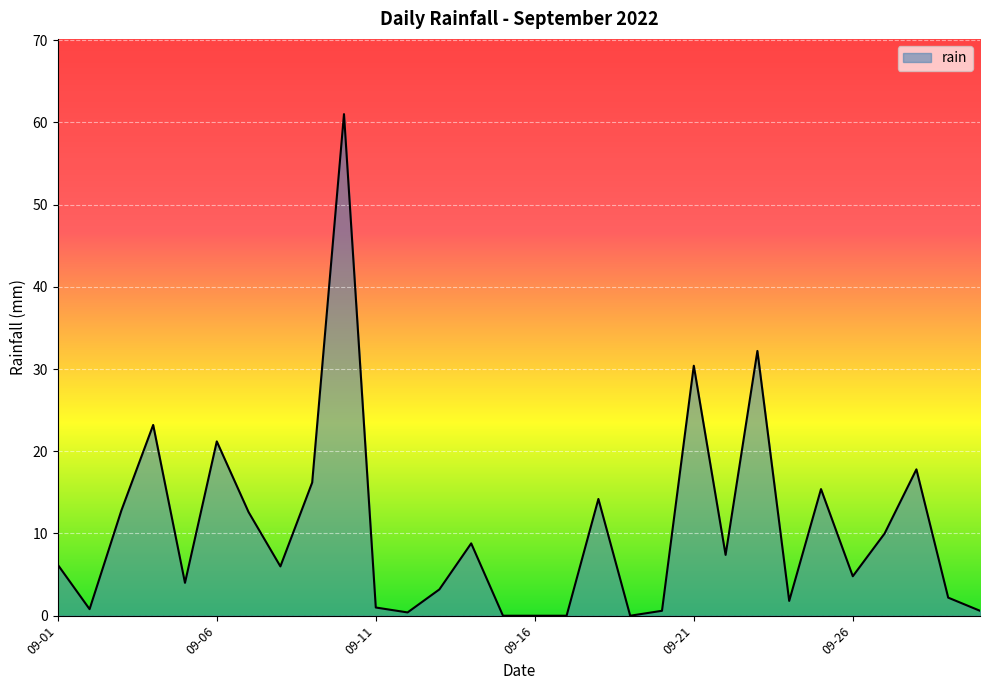

How many lines are shown in the chart?

1